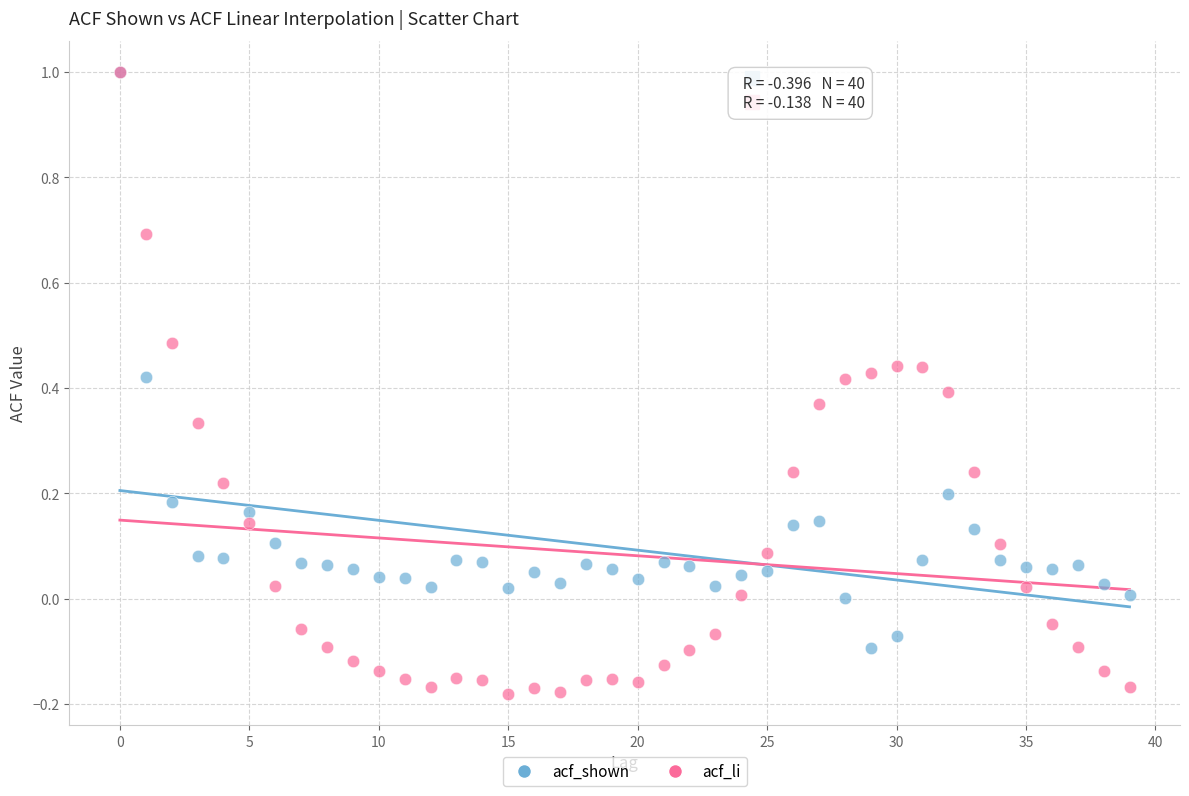

What are all the series names shown in the legend?

acf_shown, acf_li